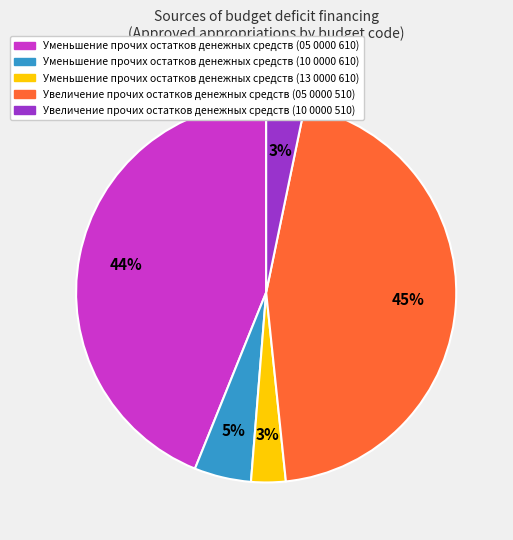

True or false: Уменьшение прочих остатков денежных средств (13 0000 610) accounts for 3% of the total.

True